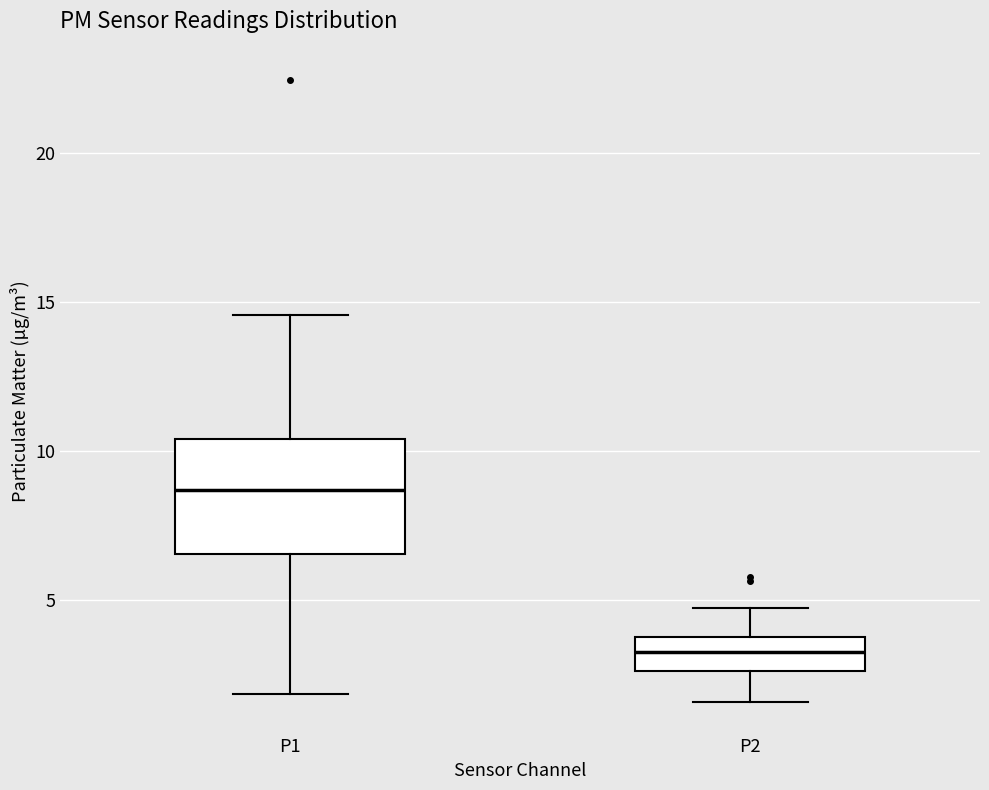

Which box has the lowest median line?

P2